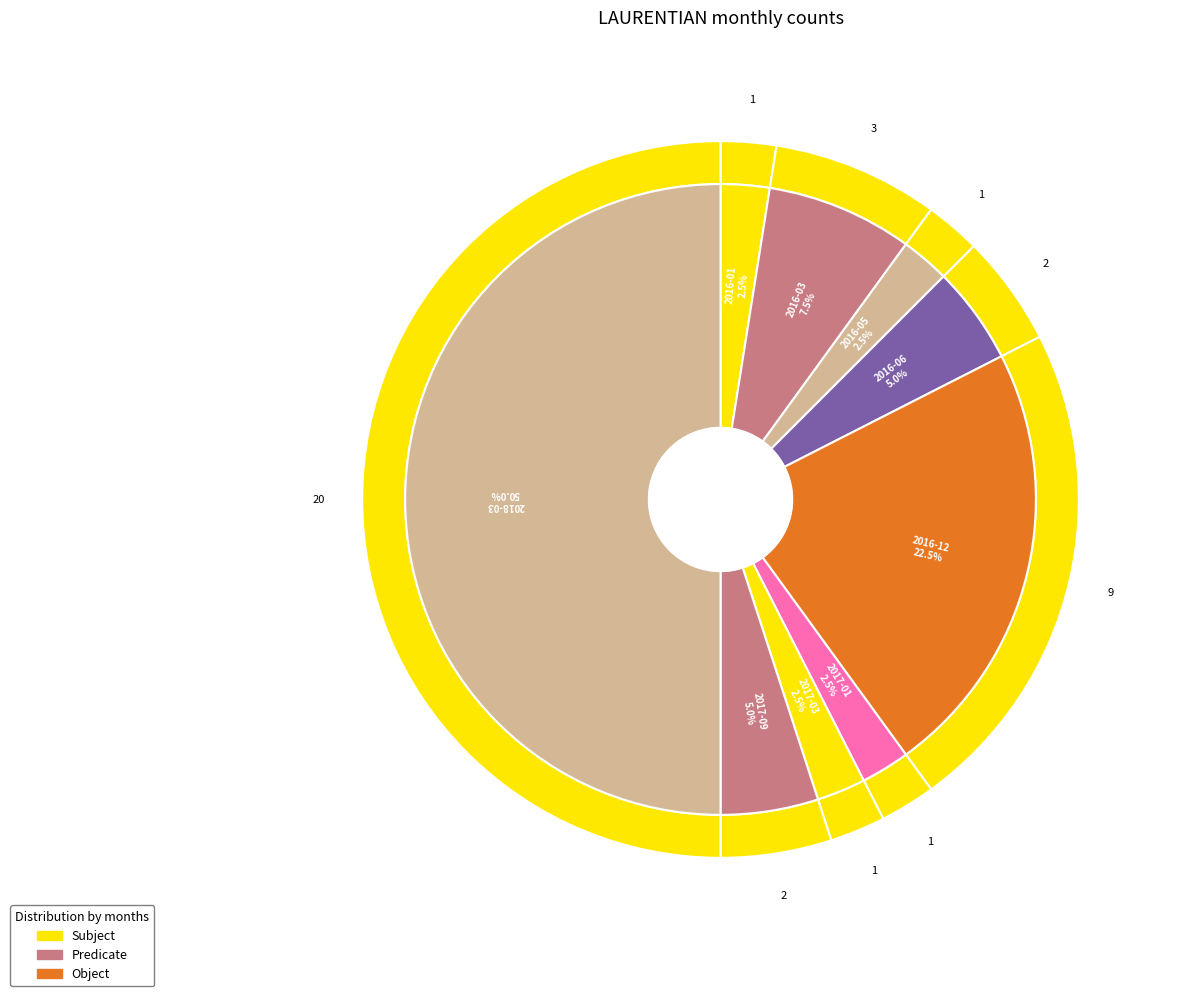

True or false: 2017-11 accounts for 0% of the total.

True